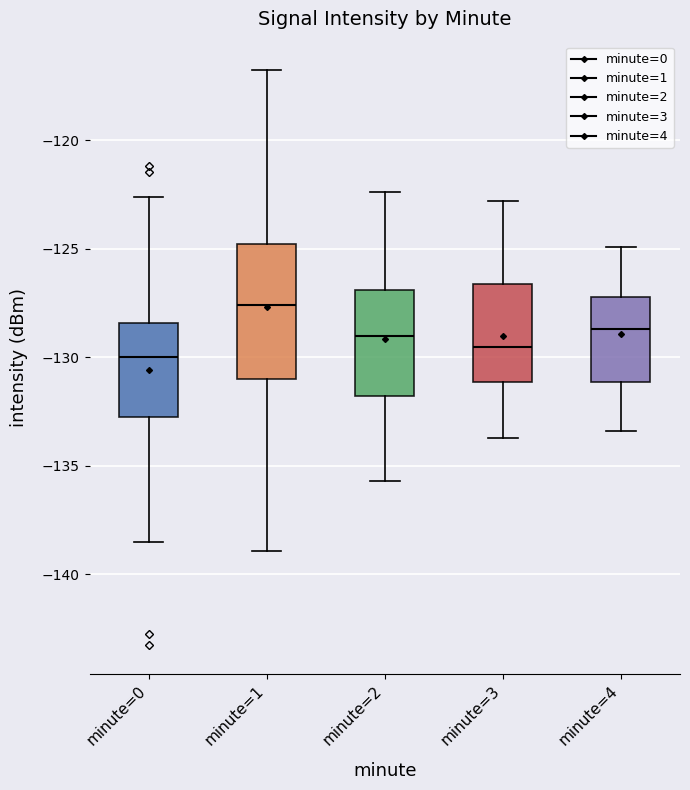

Reading left to right, transcribe this box plot: for each box, give where its median line is, the range the box spans, and where its two whiskers end, as read against the y-axis. The values are not printed on the chart, so give them approximately, as read against the axis.

minute=0: median -130.0, box -132.5 to -128.5, whiskers -138.5 to -122.5
minute=1: median -127.5, box -131.0 to -125.0, whiskers -139.0 to -117.0
minute=2: median -129.0, box -132.0 to -127.0, whiskers -135.5 to -122.5
minute=3: median -129.5, box -131.0 to -126.5, whiskers -133.5 to -123.0
minute=4: median -128.5, box -131.0 to -127.0, whiskers -133.5 to -125.0